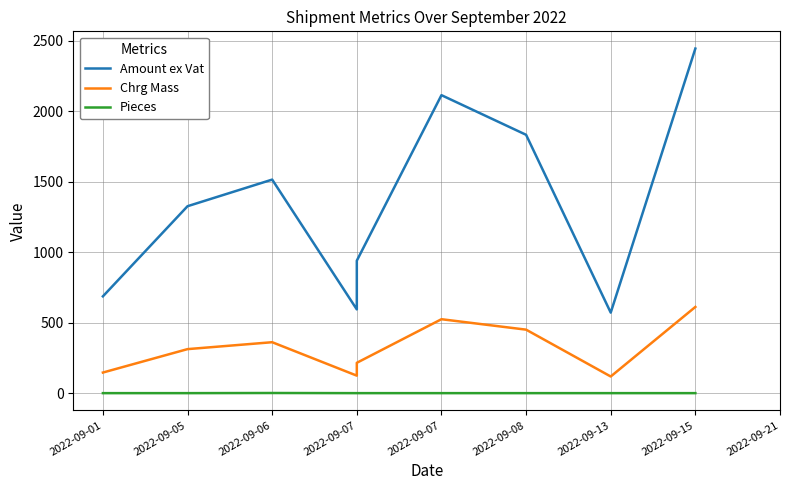

What is the sum of all Amount ex Vat values?

12021.7